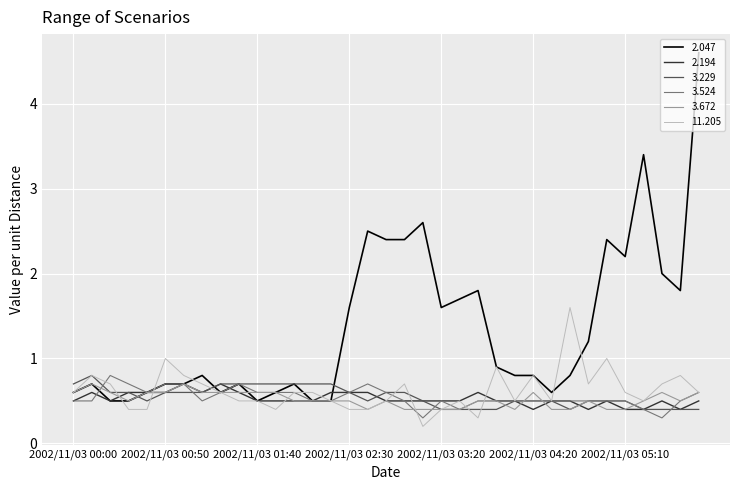

Which series has the largest total across all categories?

2.047